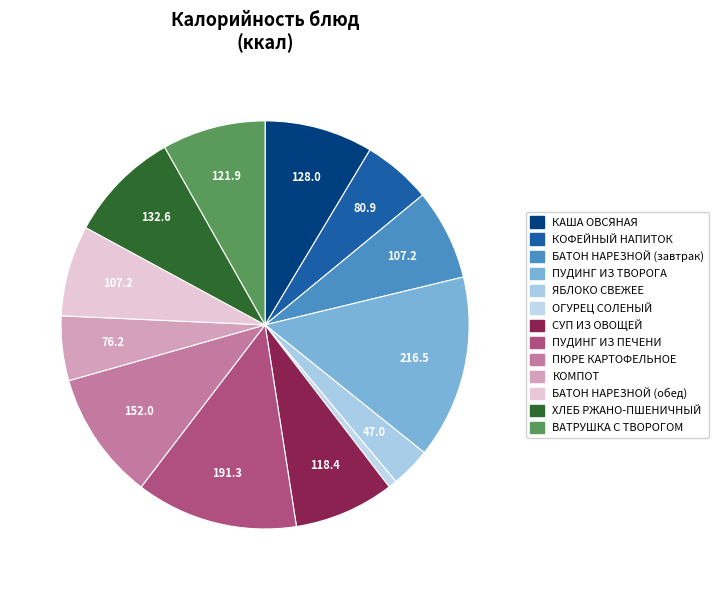

How many slices are in this pie chart?

13